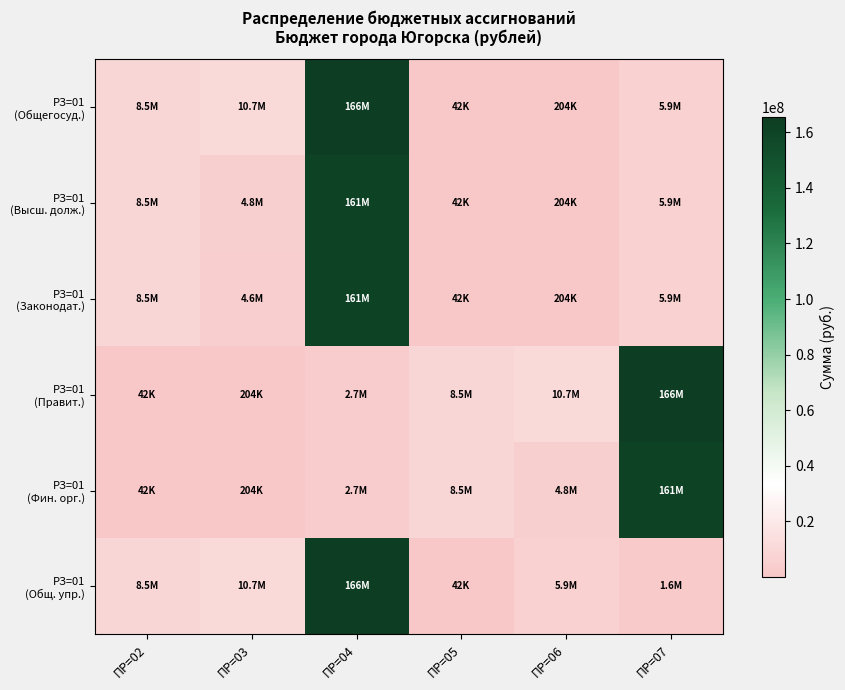

Which series has the widest spread of values?

РЗ=01 (Общегосуд.)